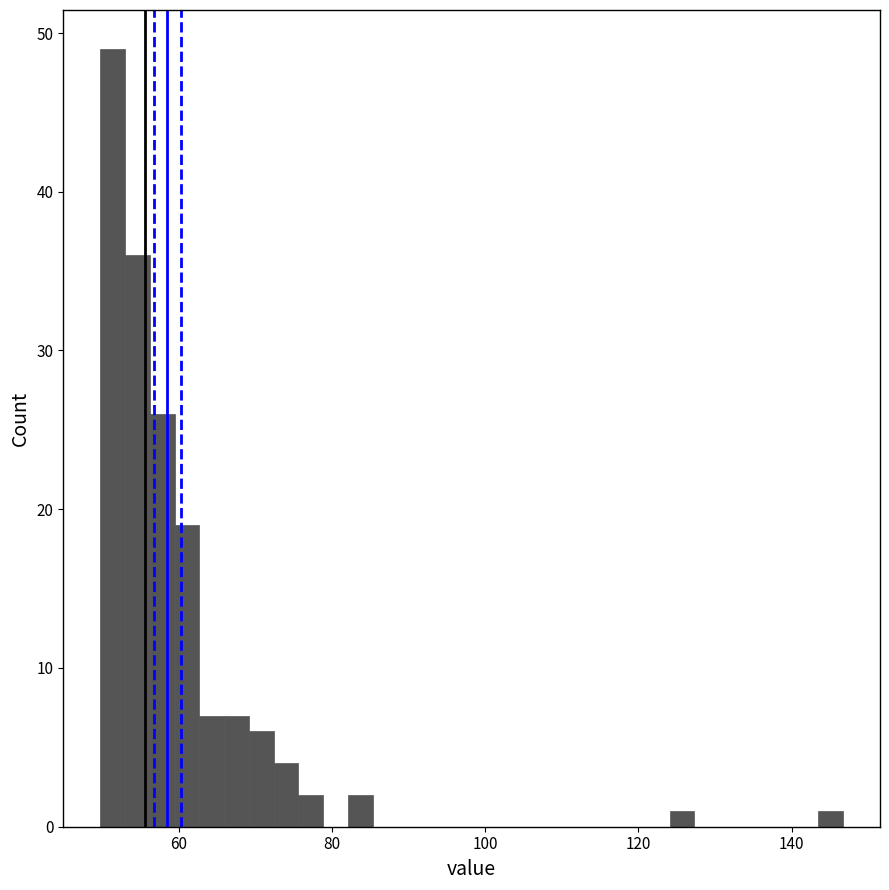

Read against the x-axis, roughly where is the centre of the tallest bar?

52